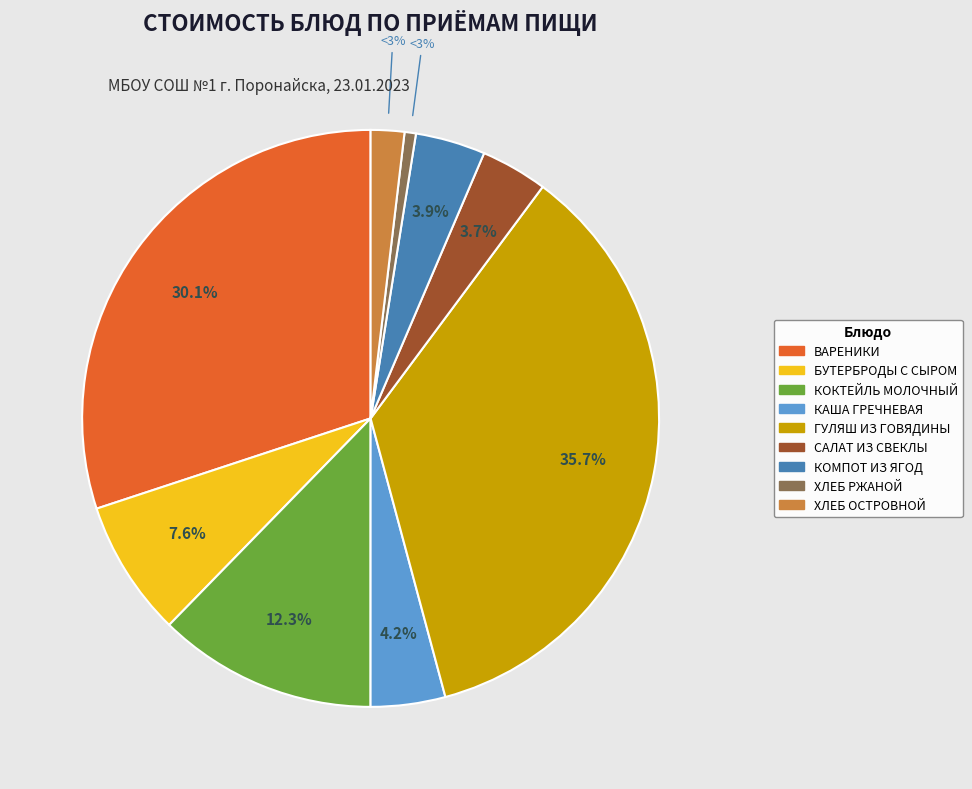

To the nearest percent, what is the difference between the largest and smallest slice percentages?

35%